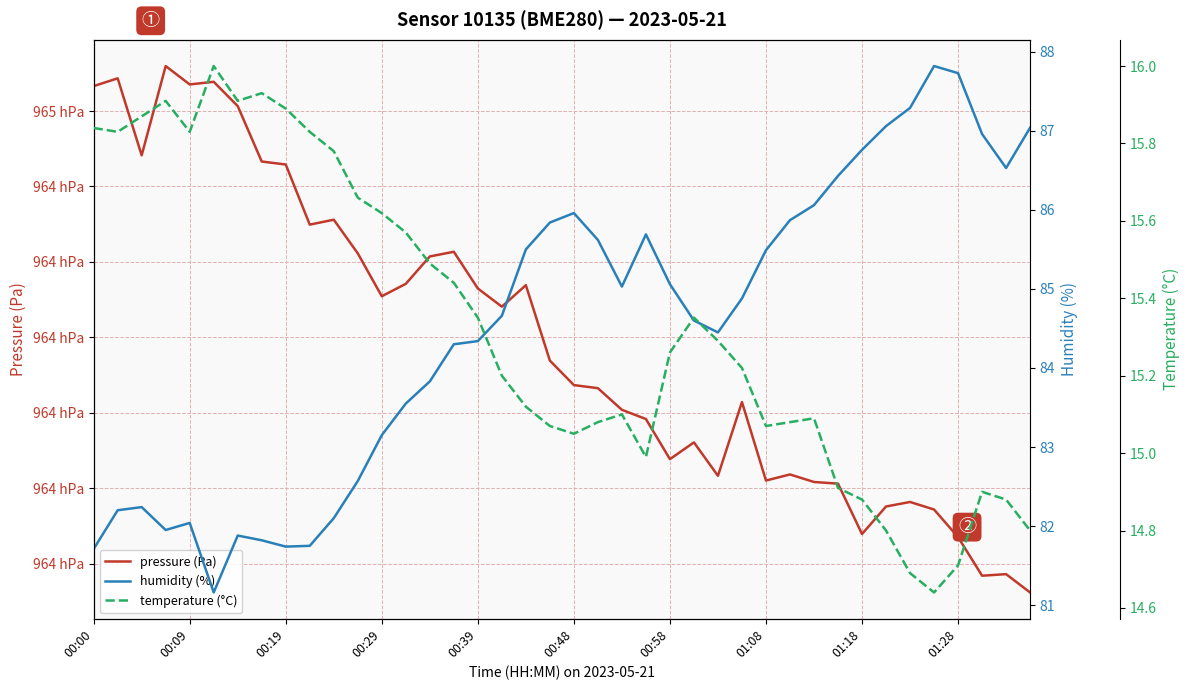

At 00:00, list the series in order from smallest to largest.

temperature (°C), humidity (%), pressure (Pa)